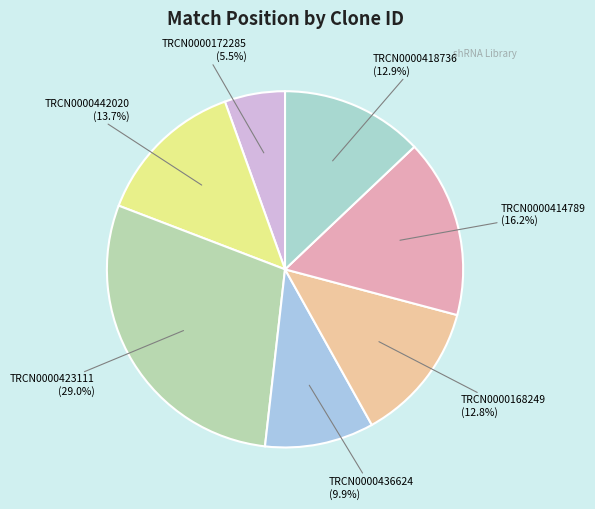

Count the number of slices in the pie.

7